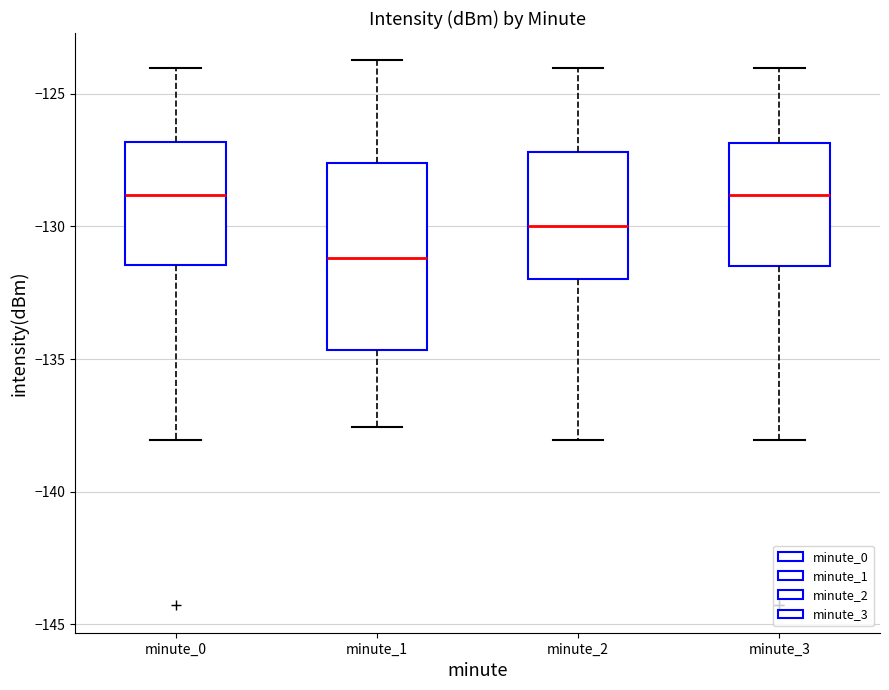

Where does the lower whisker of the box for minute_2 end on the y-axis? The values are not printed on the chart, so give them approximately, as read against the axis.

-138.0